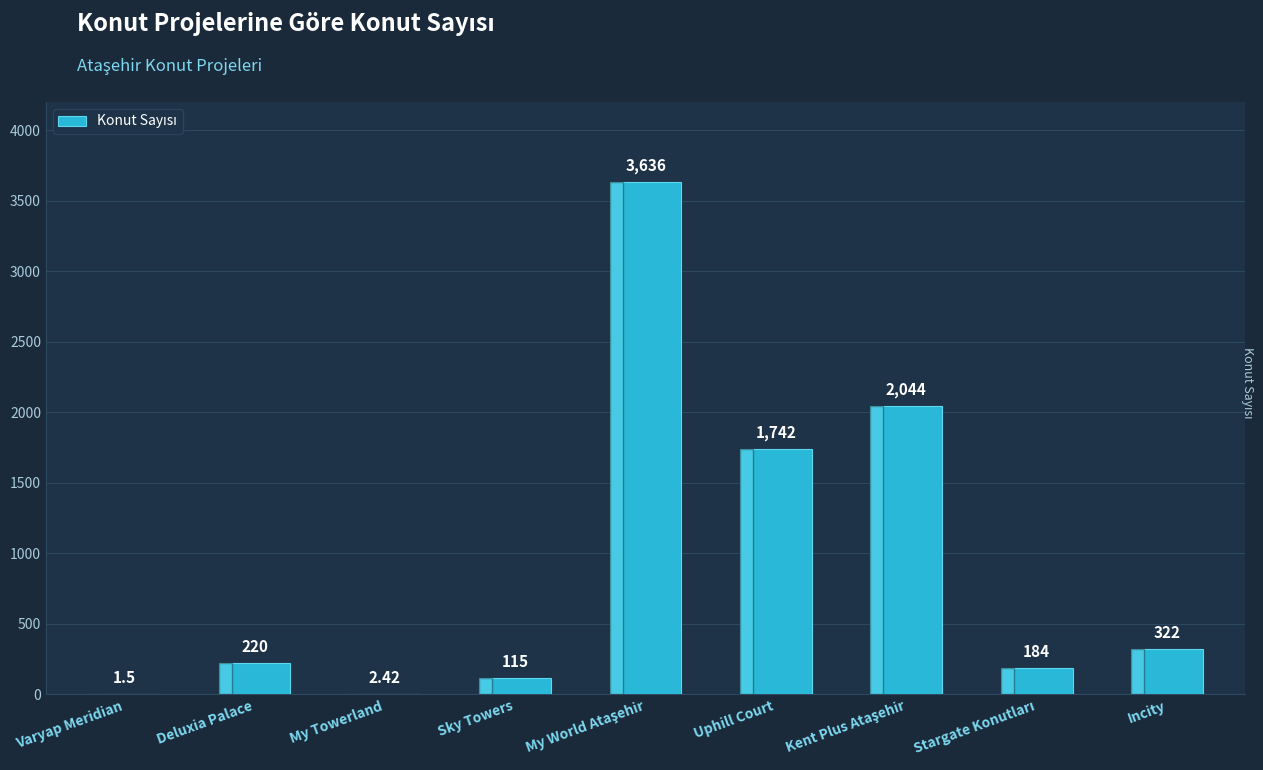

What is the average value?

918.5